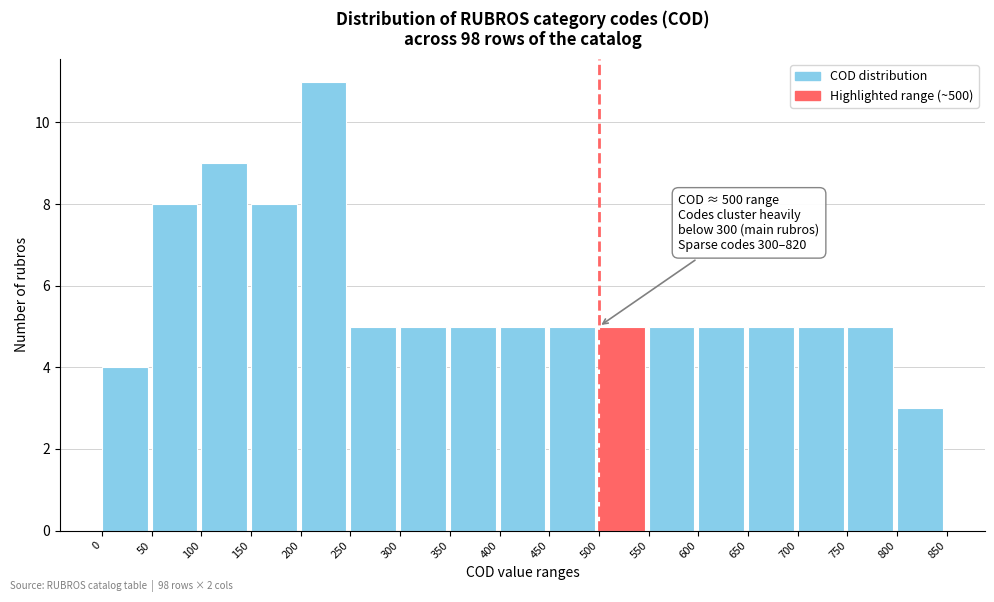

Over which range of the x-axis is the bar tallest?

200 to 250